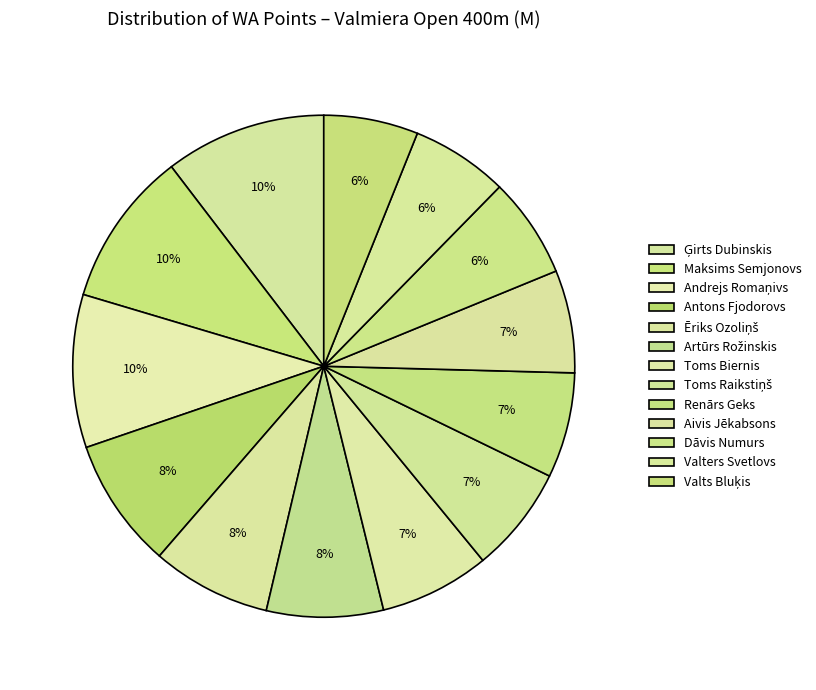

What percentage do Maksims Semjonovs and Renārs Geks together represent?

16.8%